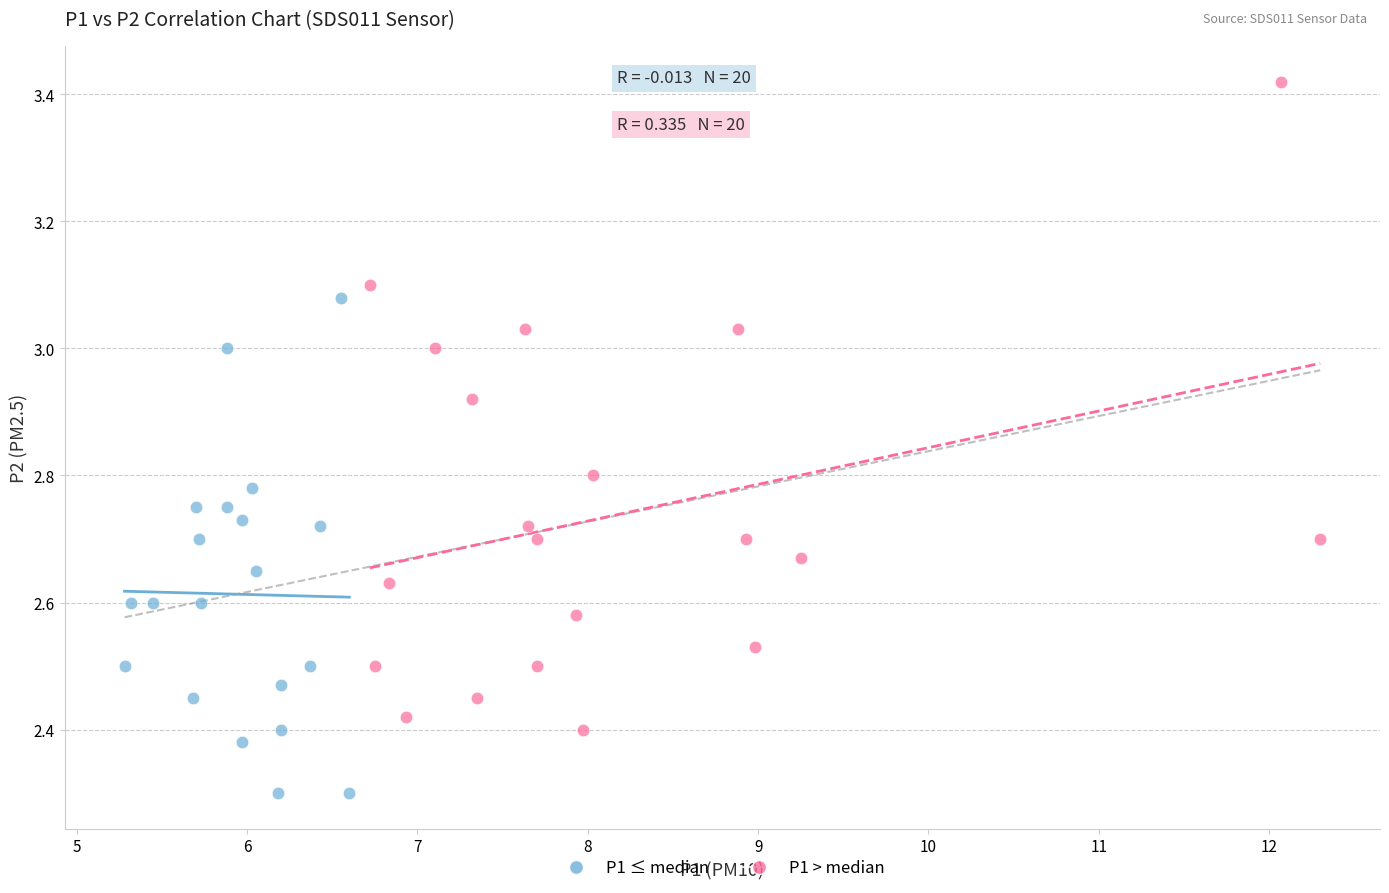

Which series contains the highest Y value?

P1 > median